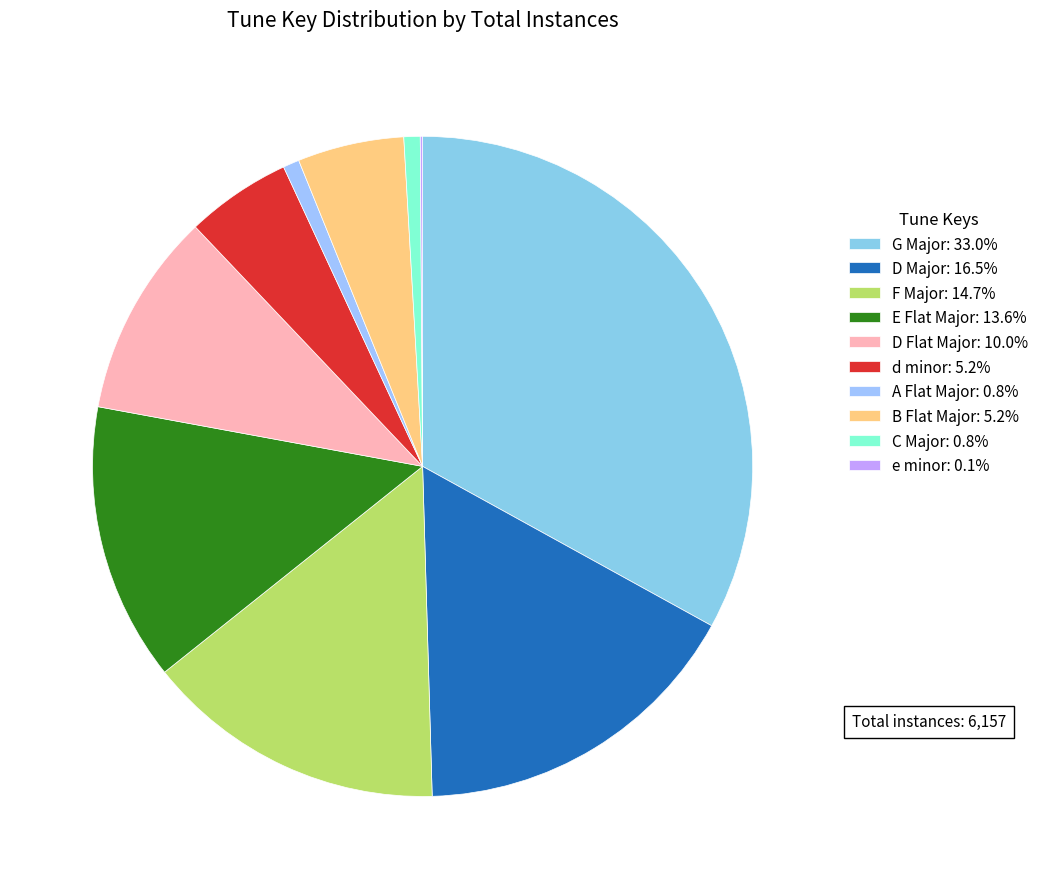

To the nearest percent, what is the average slice percentage?

10%